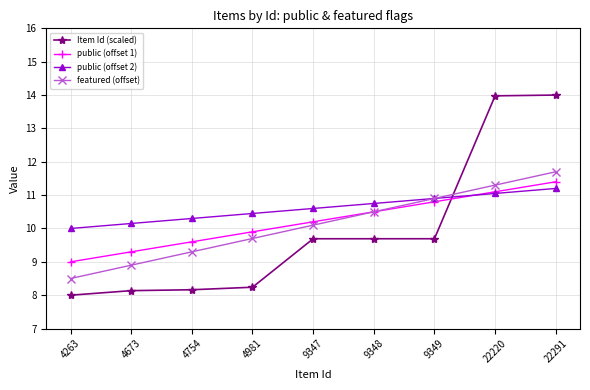

At which label does Item Id (scaled) first exceed 9?

9347